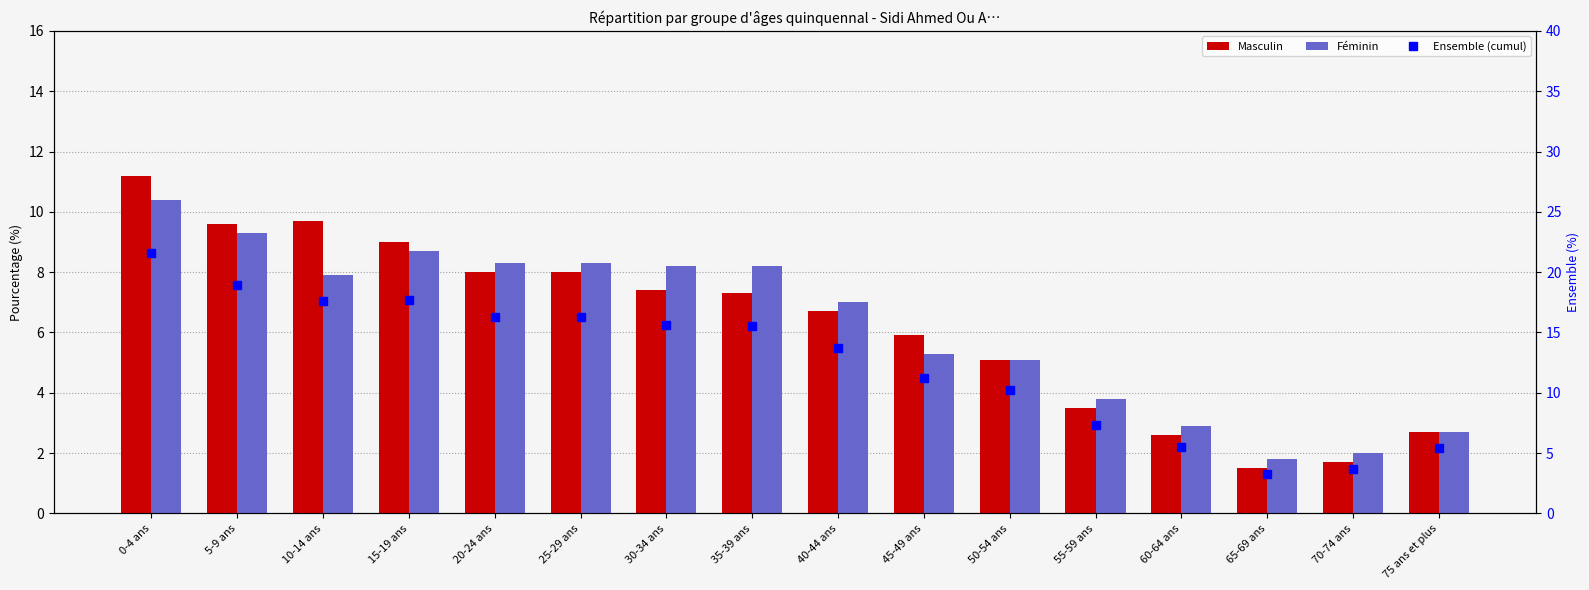

What is the sum of the Ensemble (cumul) values at 65-69 ans and 10-14 ans?

20.9